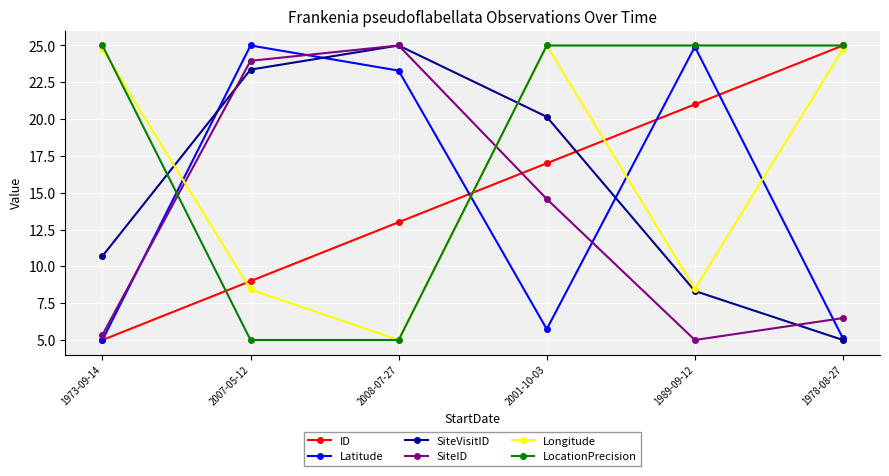

What is the average value of the LocationPrecision series?

18.3